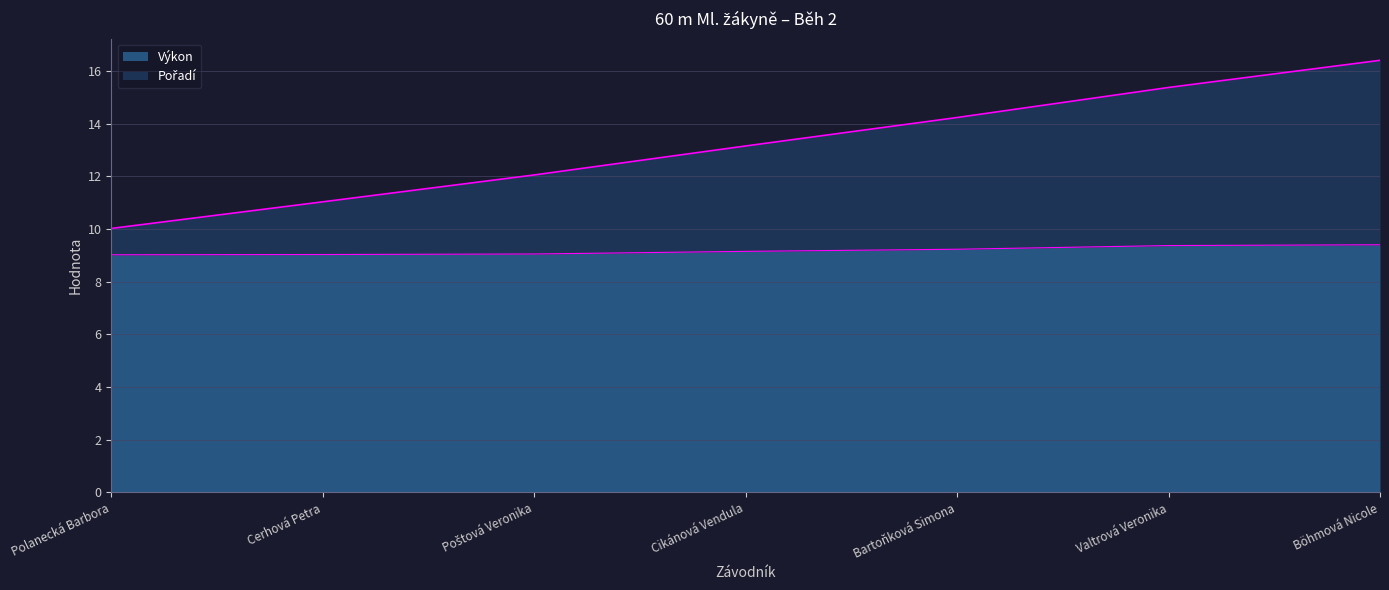

What is the total value across all series at Valtrová Veronika?

15.4